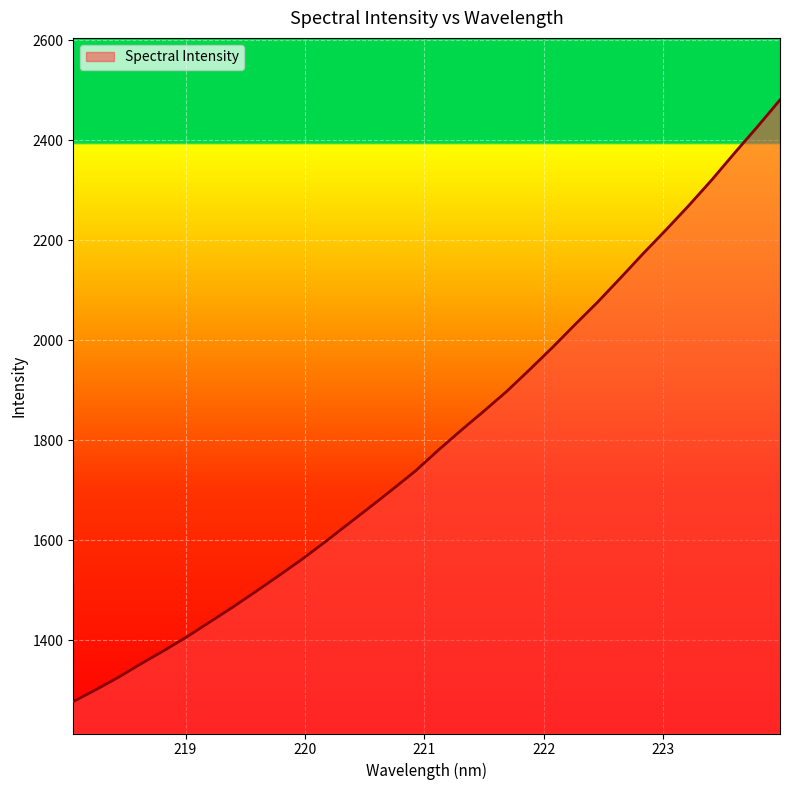

What is the minimum value shown in the chart?

1277.5